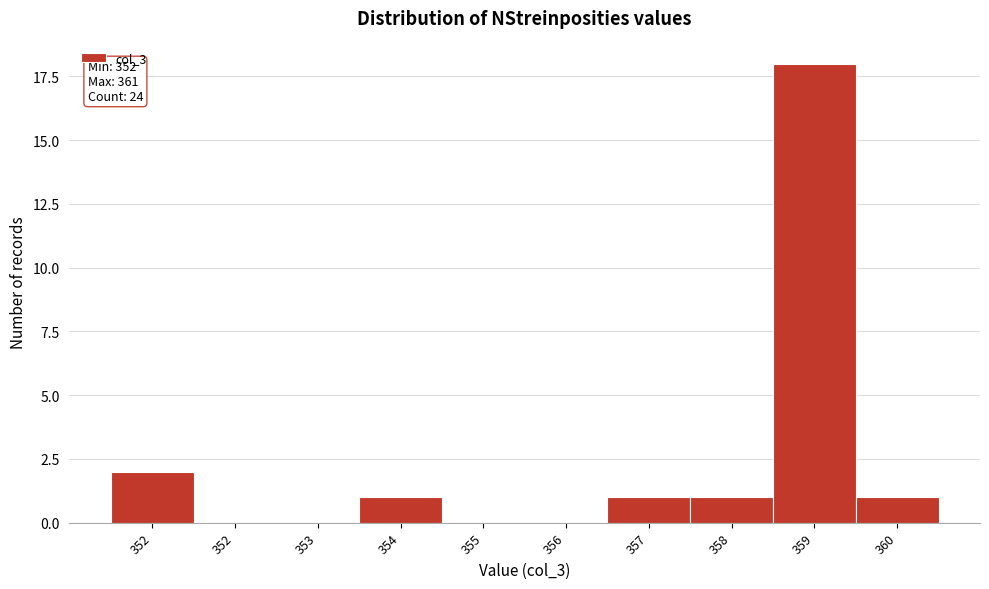

How many distinct data groups are displayed?

1